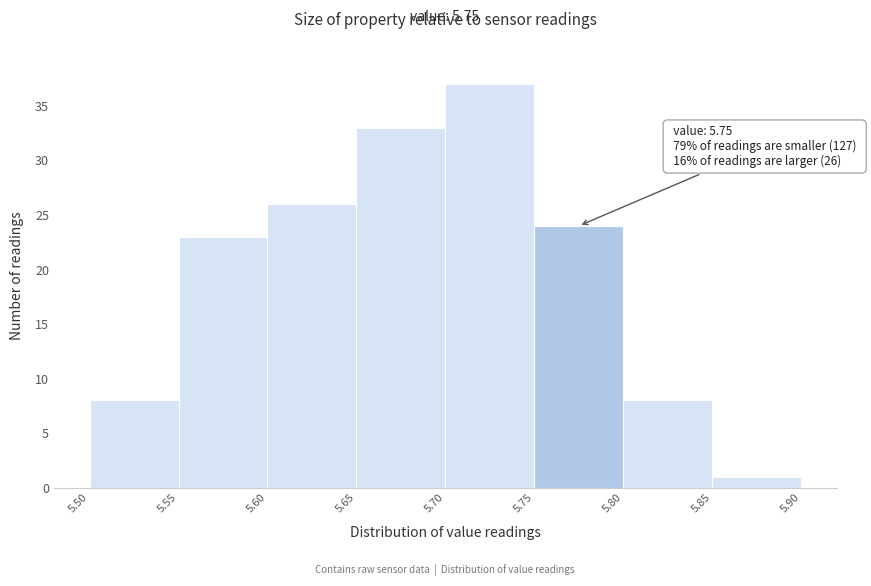

Over which range of the x-axis is the bar tallest?

5.70 to 5.75